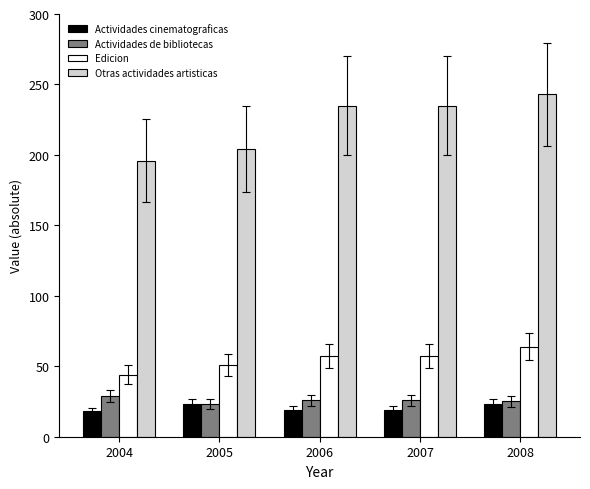

Is it true that Edicion equals 64 at 2008?

True